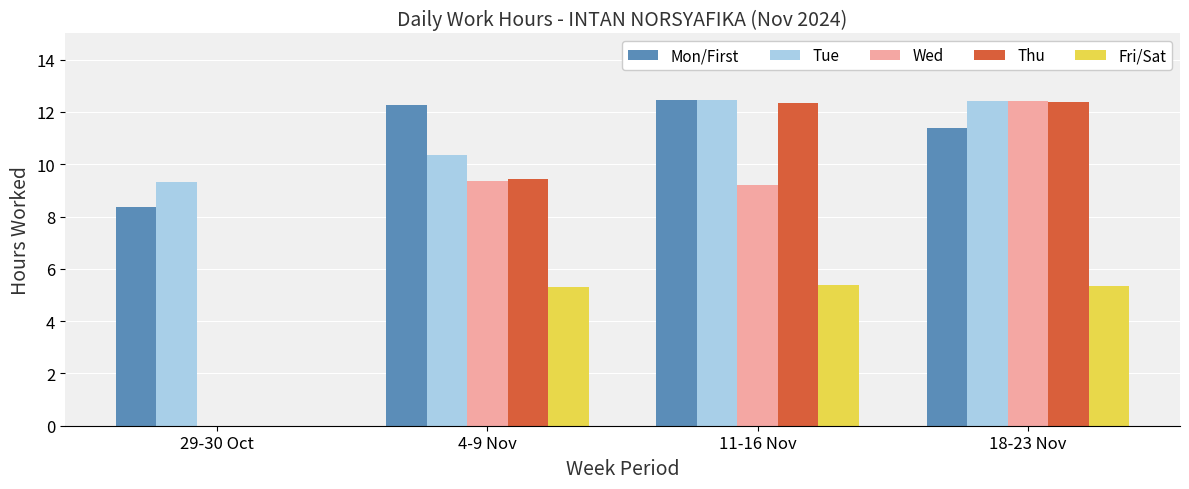

What is the total value across all series at 4-9 Nov?

46.7